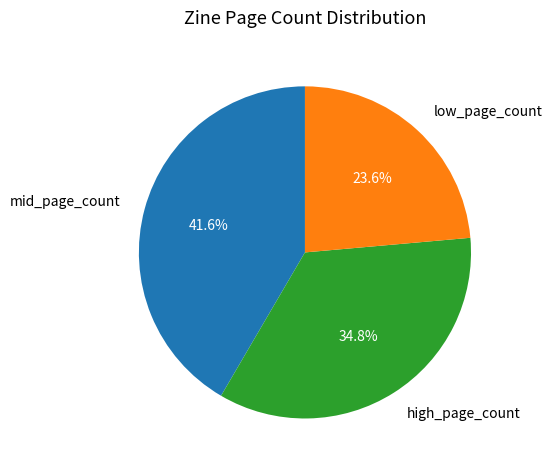

Count the number of slices in the pie.

3